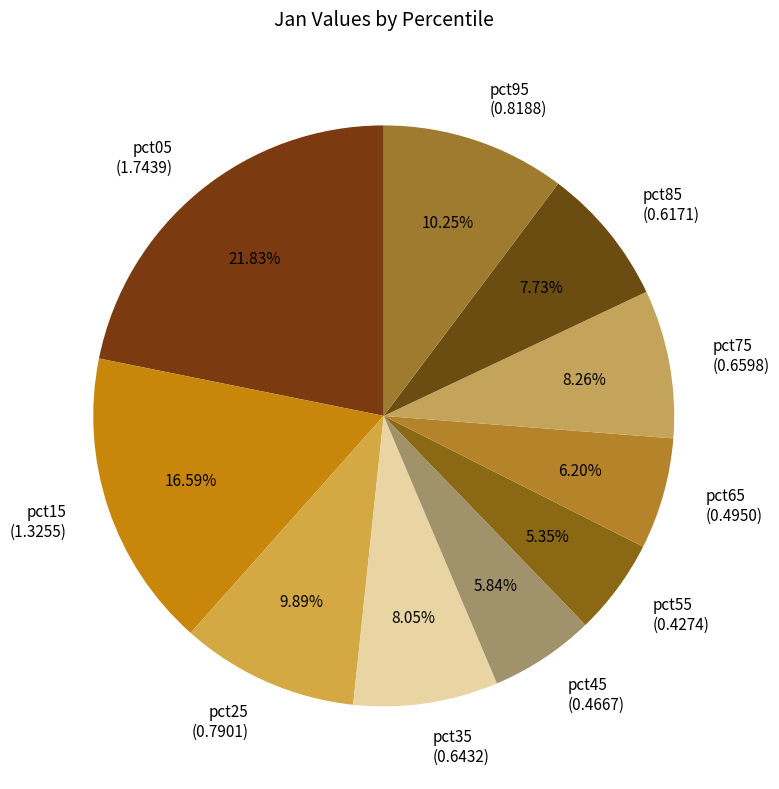

Does pct85 account for over 50% of the chart?

No